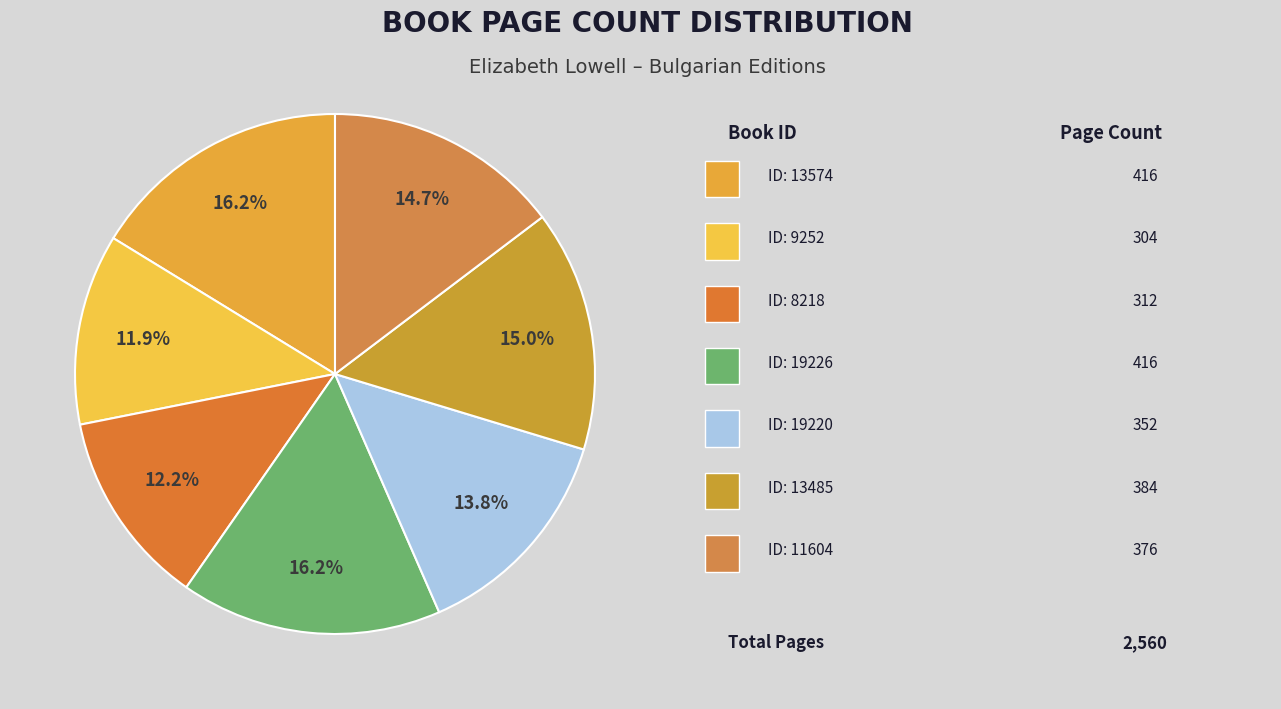

Which category has the smallest portion of the pie?

9252